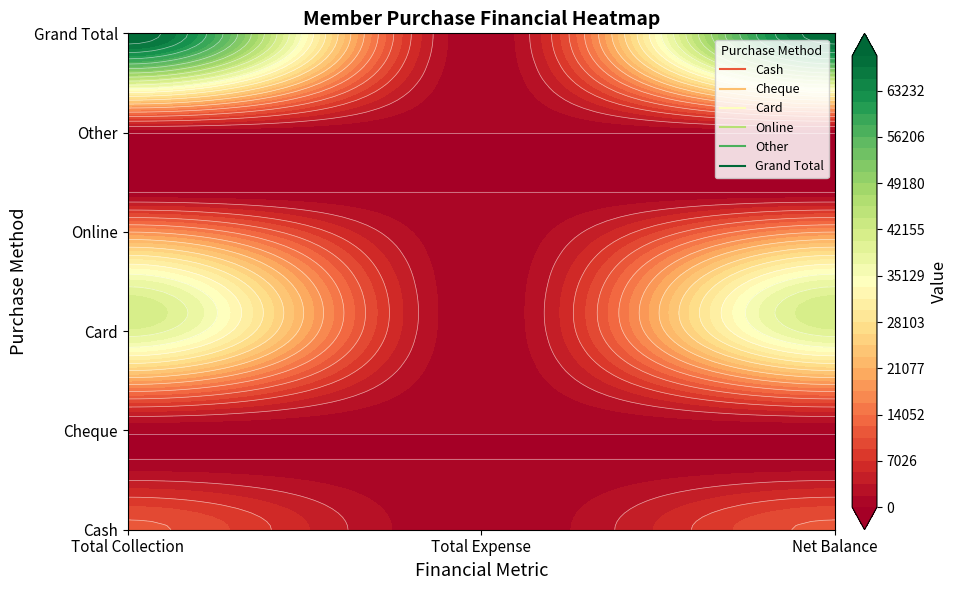

Between Total Collection and Net Balance, which series saw the biggest shift?

Cash